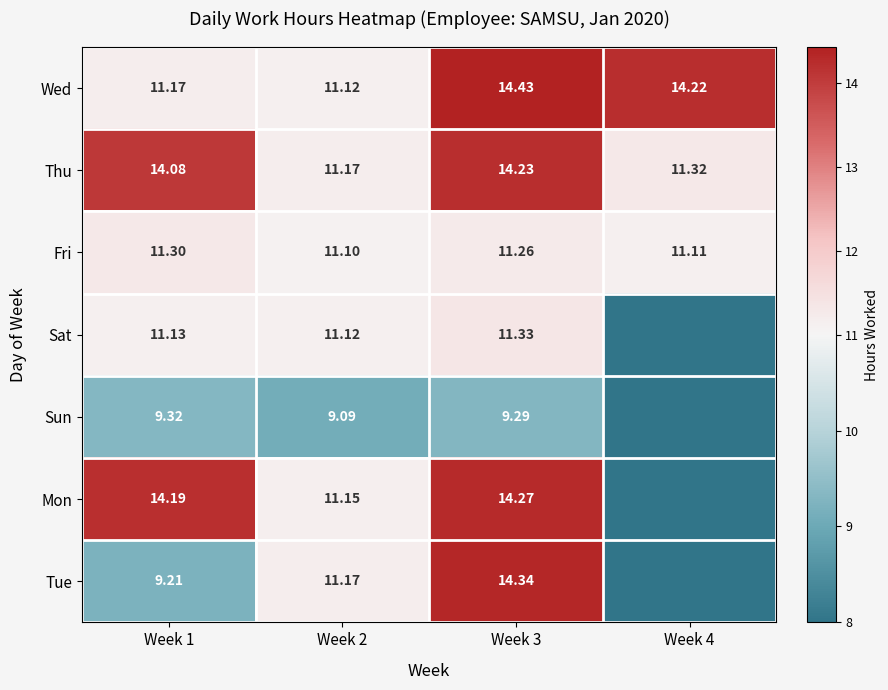

Is the value of Thu at Week 1 greater than the value of Mon at Week 1?

No